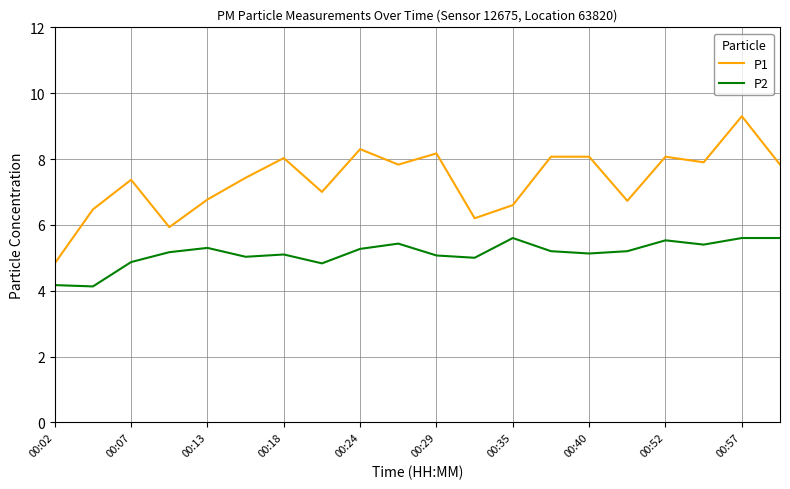

What is the lowest value of the P1 series?

4.8